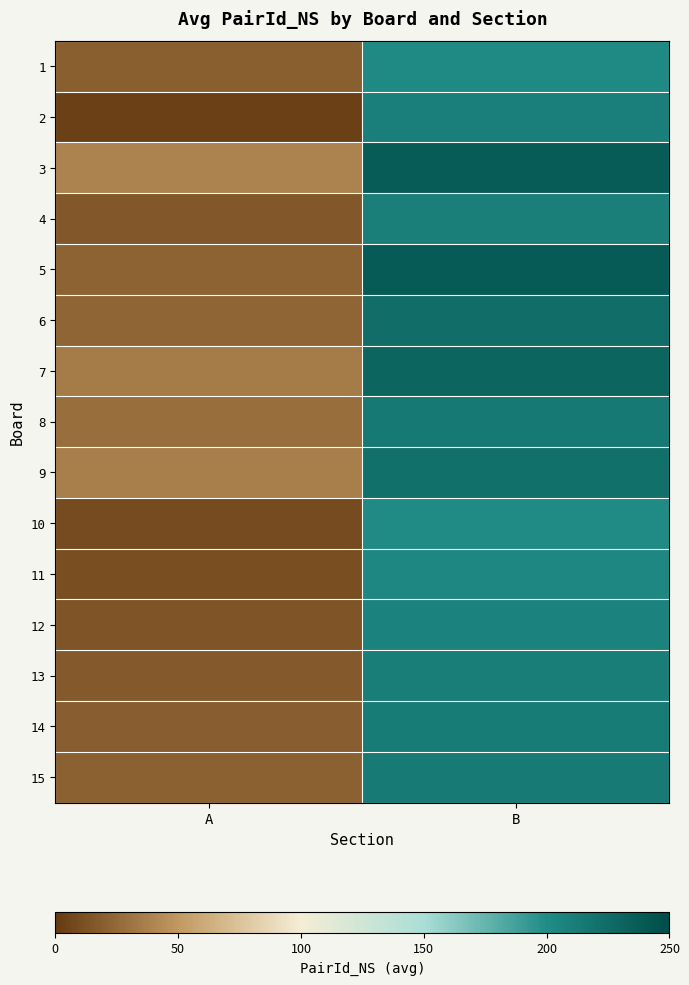

Which has a higher value, B or A?

B